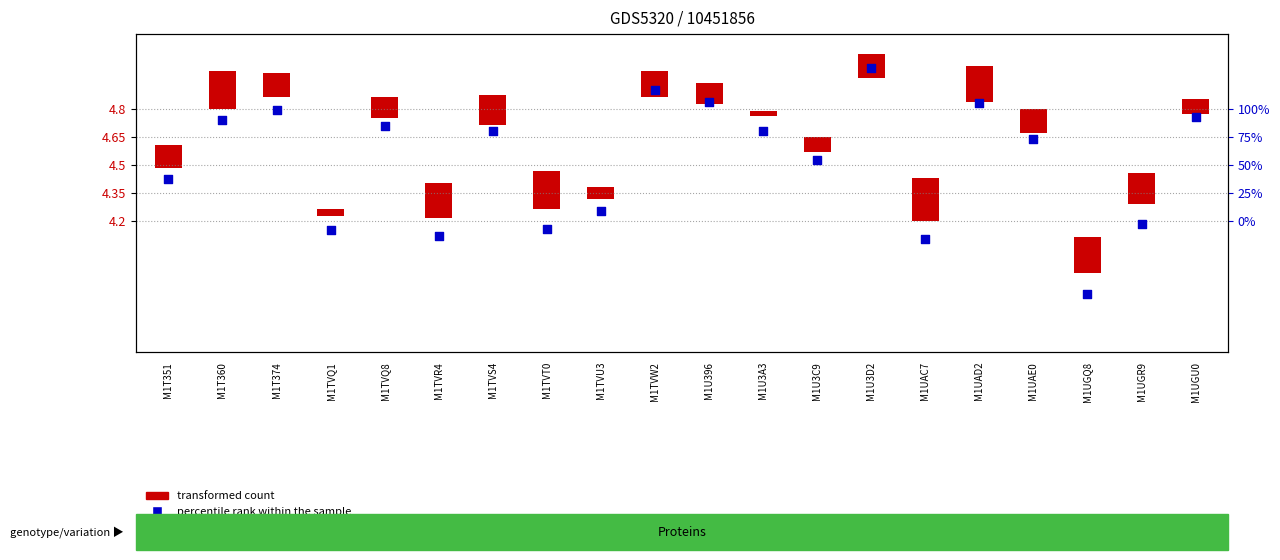

Which has a higher value, M1UAC7 or M1U3D2?

M1U3D2